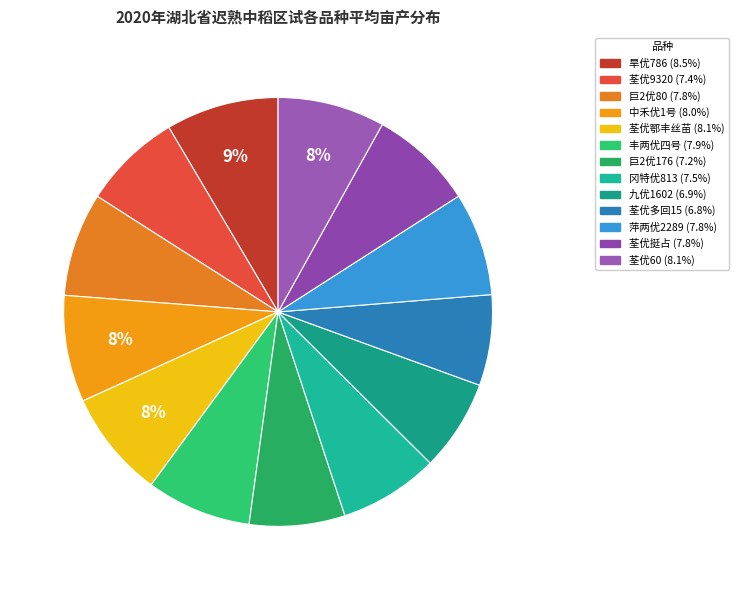

Is it true that 荃优9320 is 7% of the pie?

True